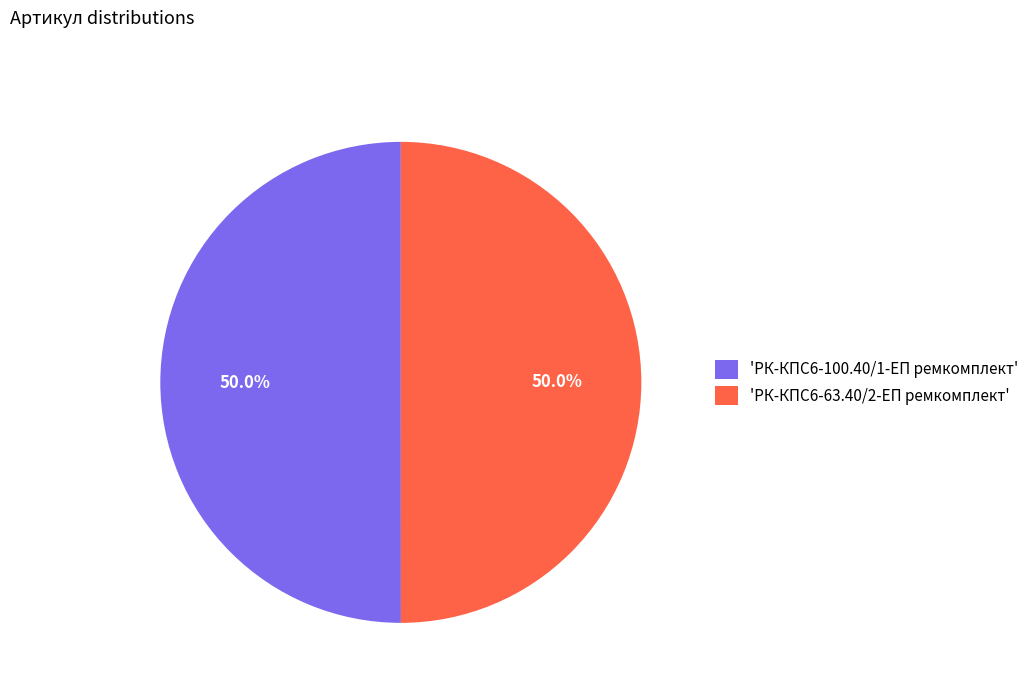

Approximately how many times larger is the value at 'РК-КПС6-100.40/1-ЕП ремкомплект' compared to 'РК-КПС6-63.40/2-ЕП ремкомплект'?

1.0